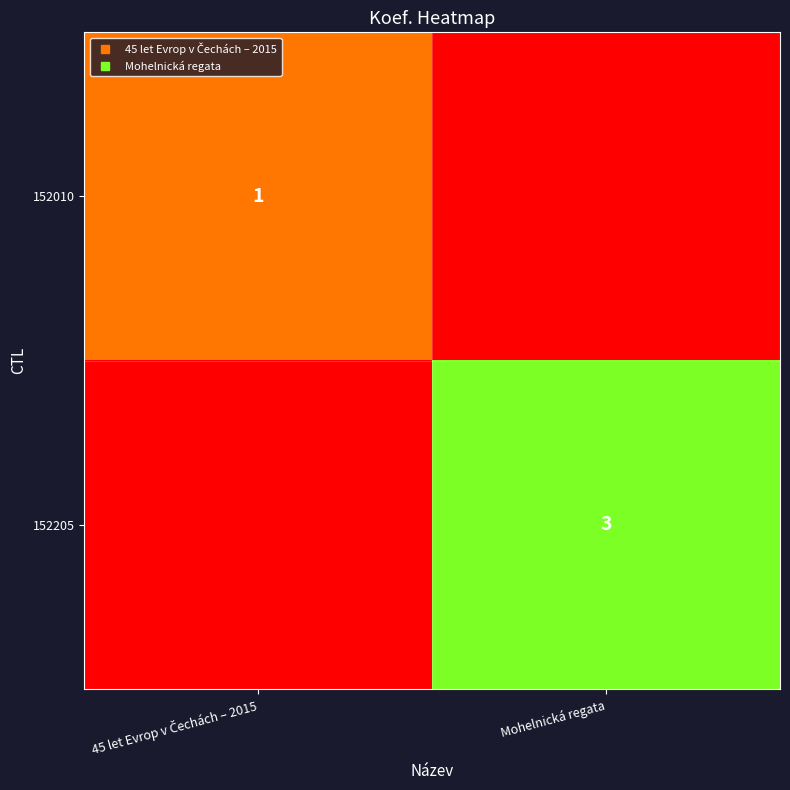

Which category has the highest value in the 152205 series?

Mohelnická regata